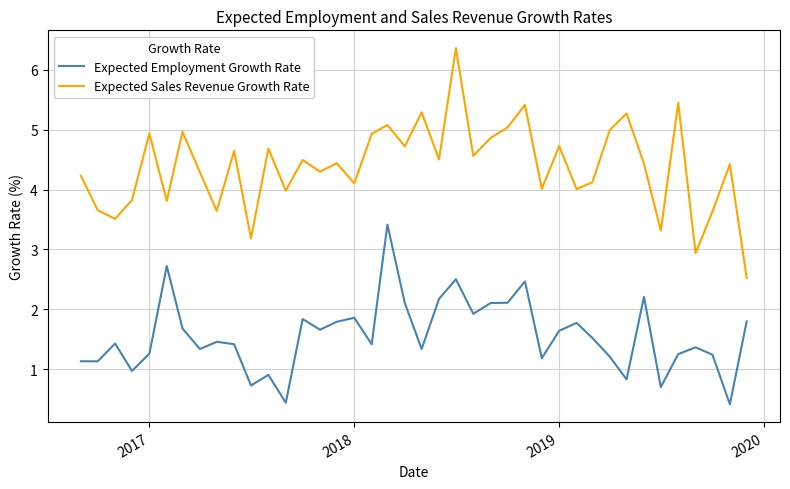

Is this an area chart (filled region under the line)?

No